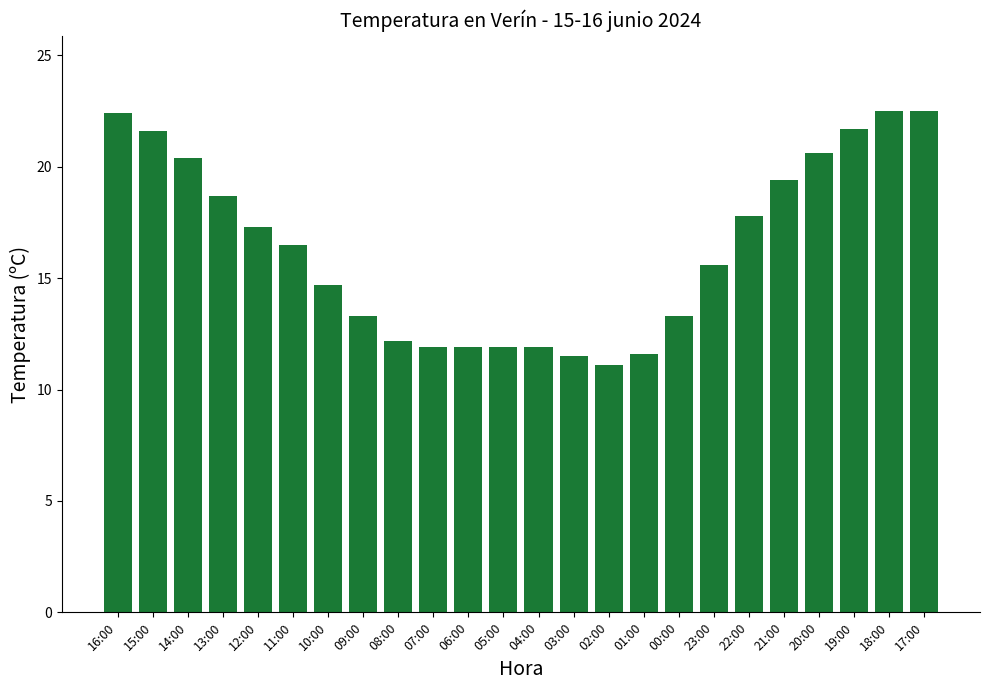

True or false: the data shows 13.3 at 00:00.

True